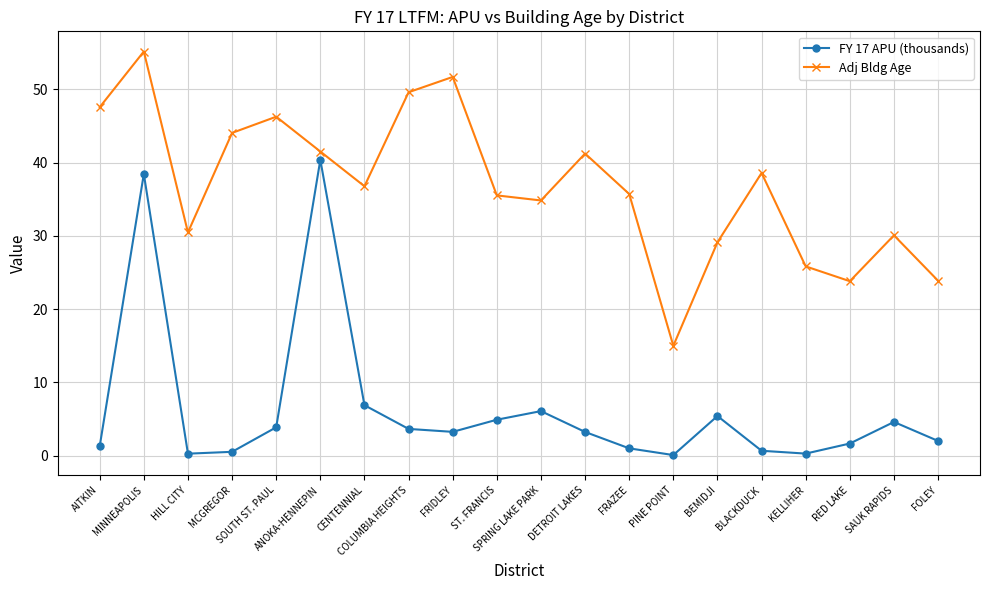

What are all the series names shown in the legend?

FY 17 APU (thousands), Adj Bldg Age